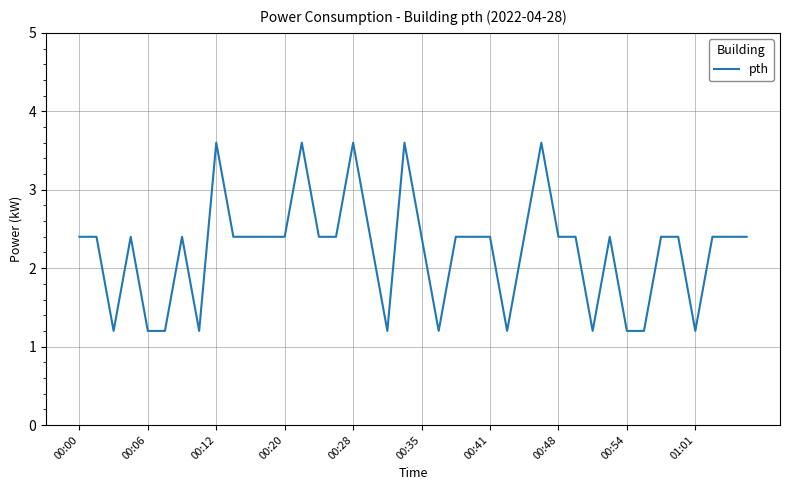

What is the difference between the maximum and minimum values?

2.4